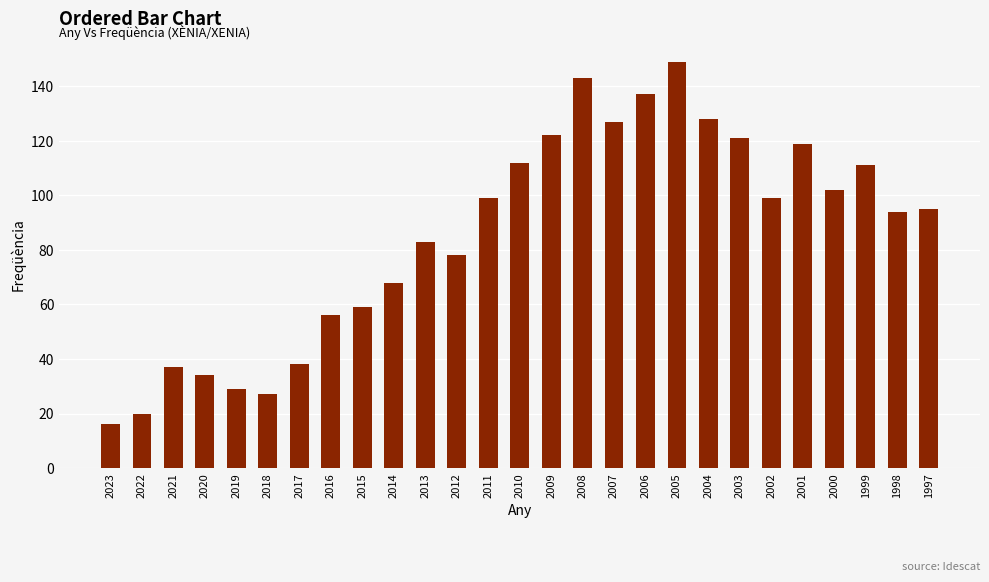

Approximately how many times larger is the value at 2002 compared to 2010?

0.9